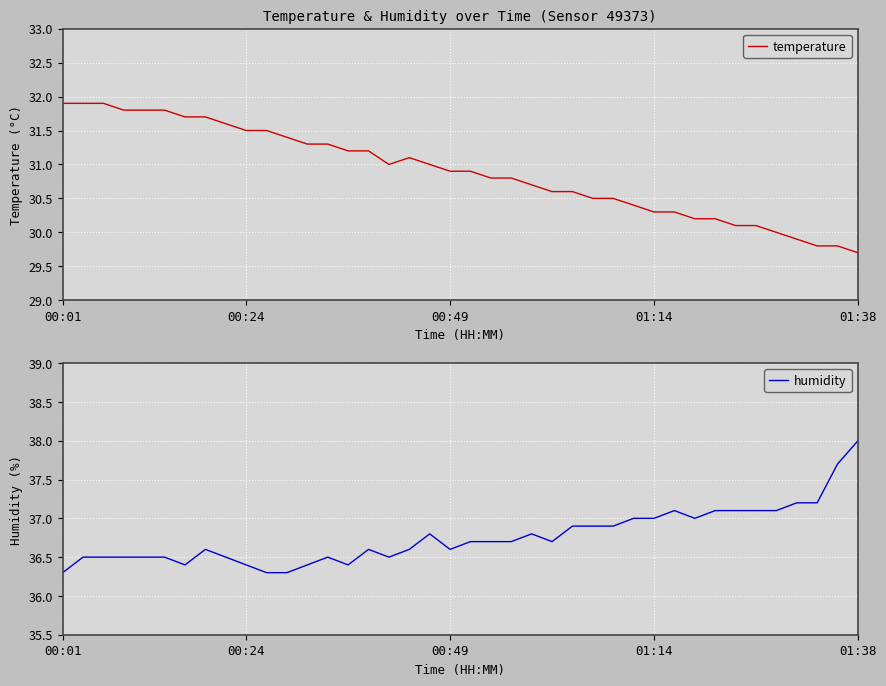

What is the total value across all series at 20?

67.6